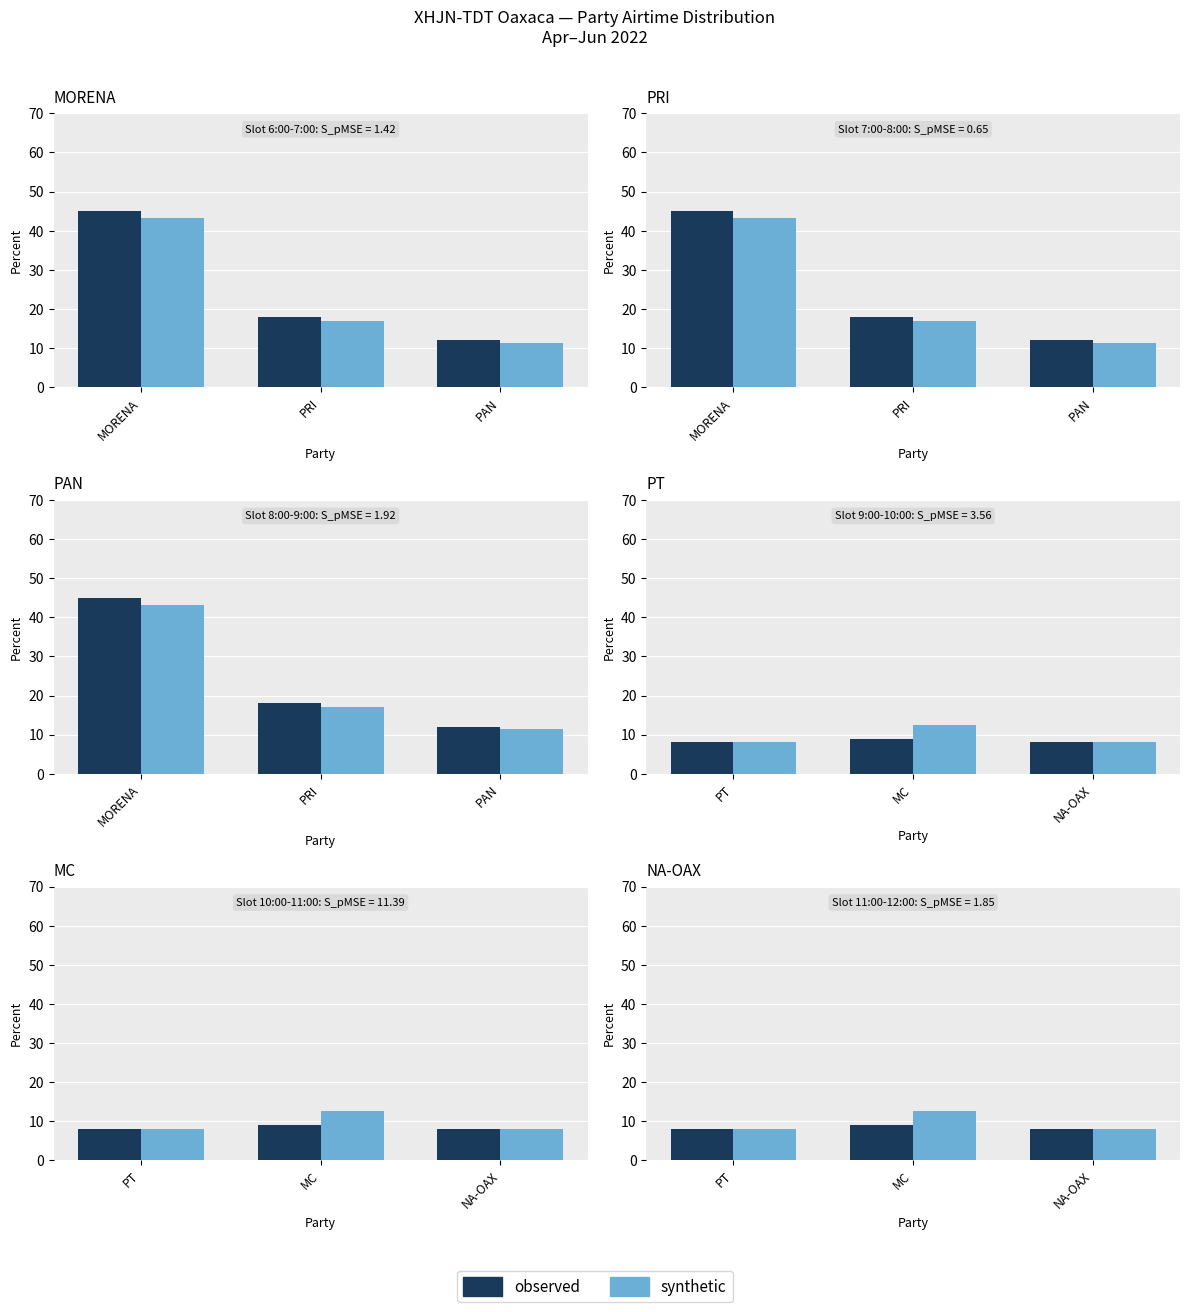

What is the minimum value shown in the chart?

8.0